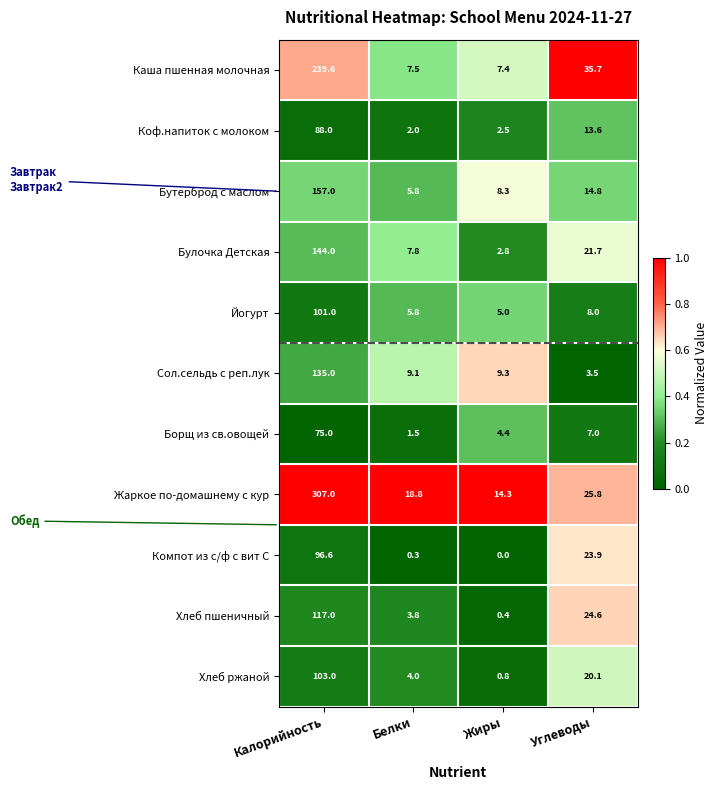

Which series has the largest range (max minus min)?

Жаркое по-домашнему с кур